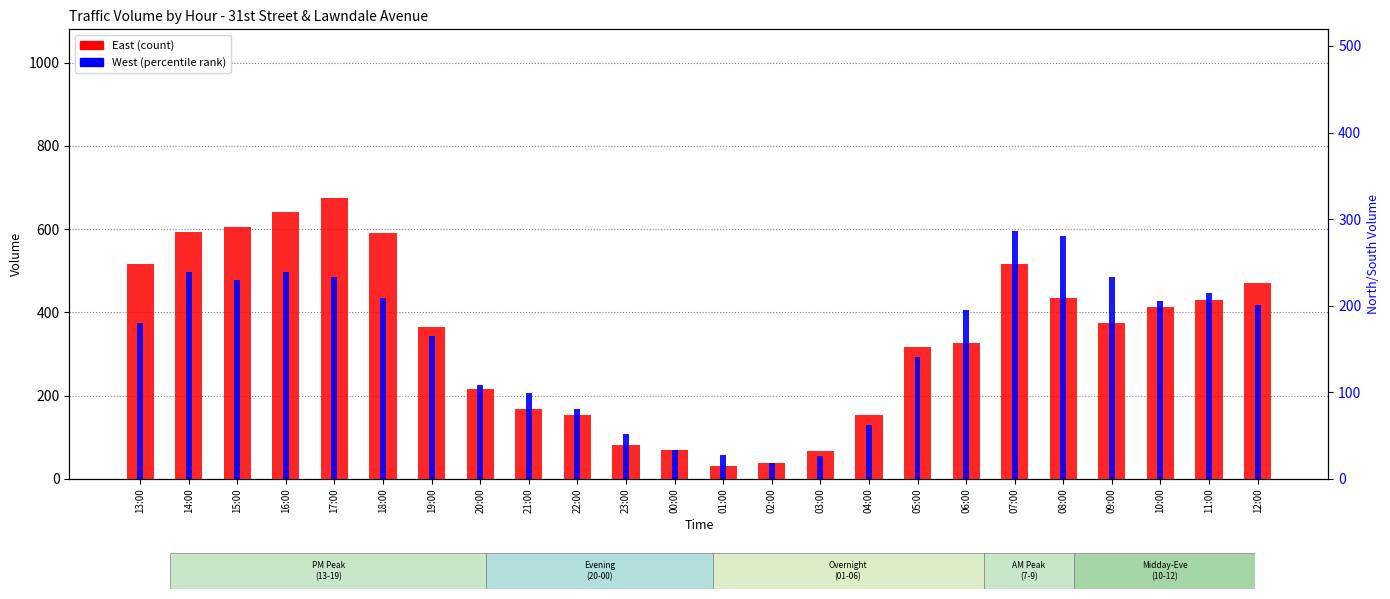

At which category is the sum across all series the highest?

17:00